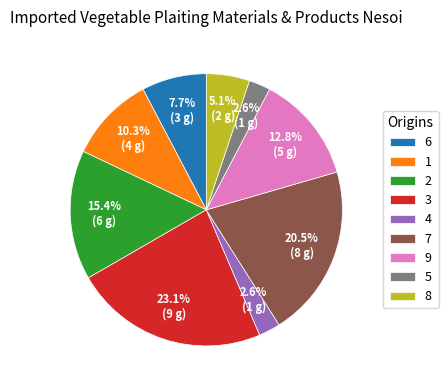

Which slice is the largest?

3